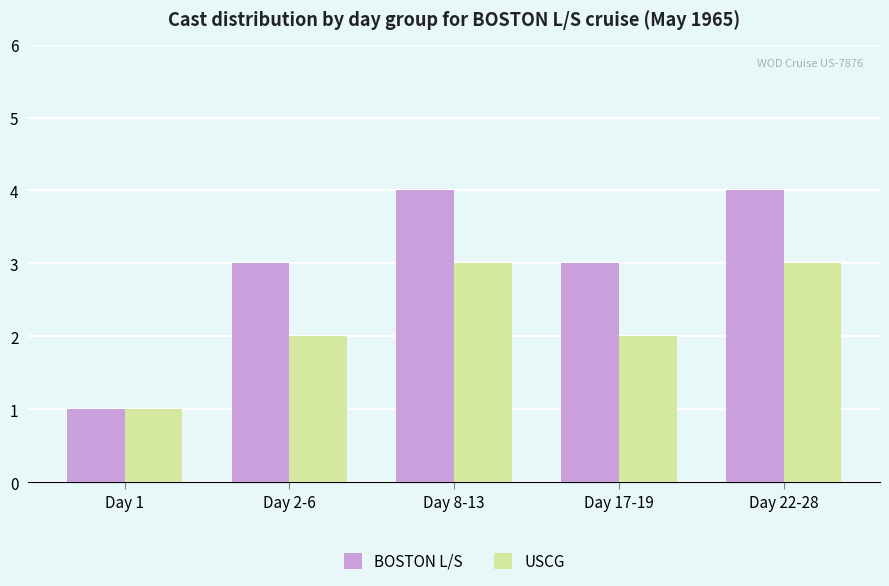

The BOSTON L/S series shows 3 at Day 17-19. True or false?

True